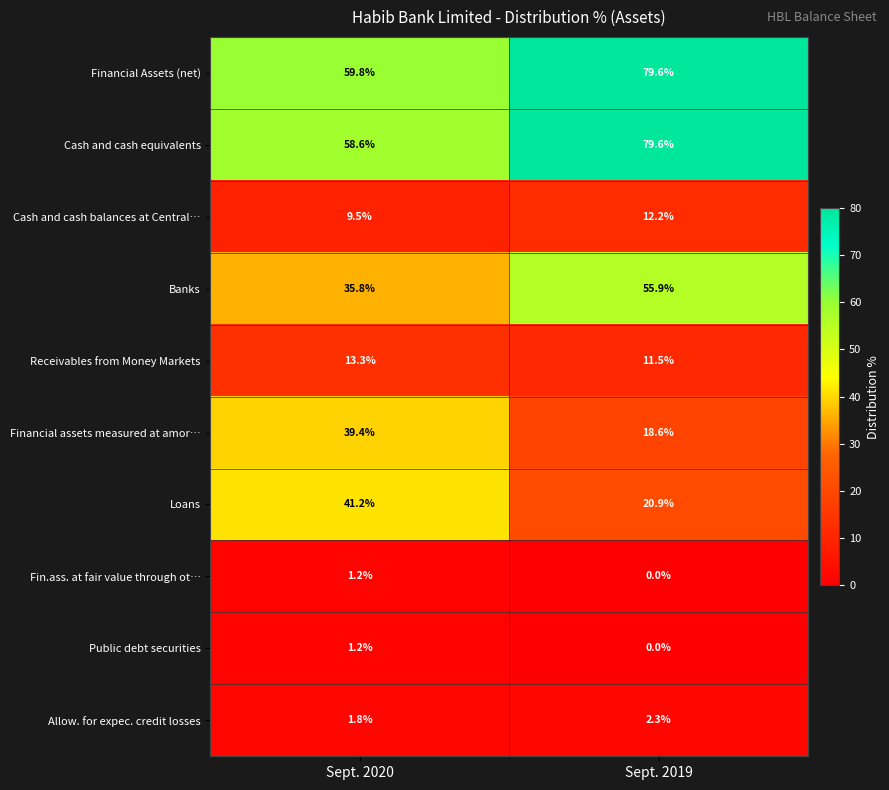

What is the difference between the Loans values at Sept. 2019 and Sept. 2020?

20.3